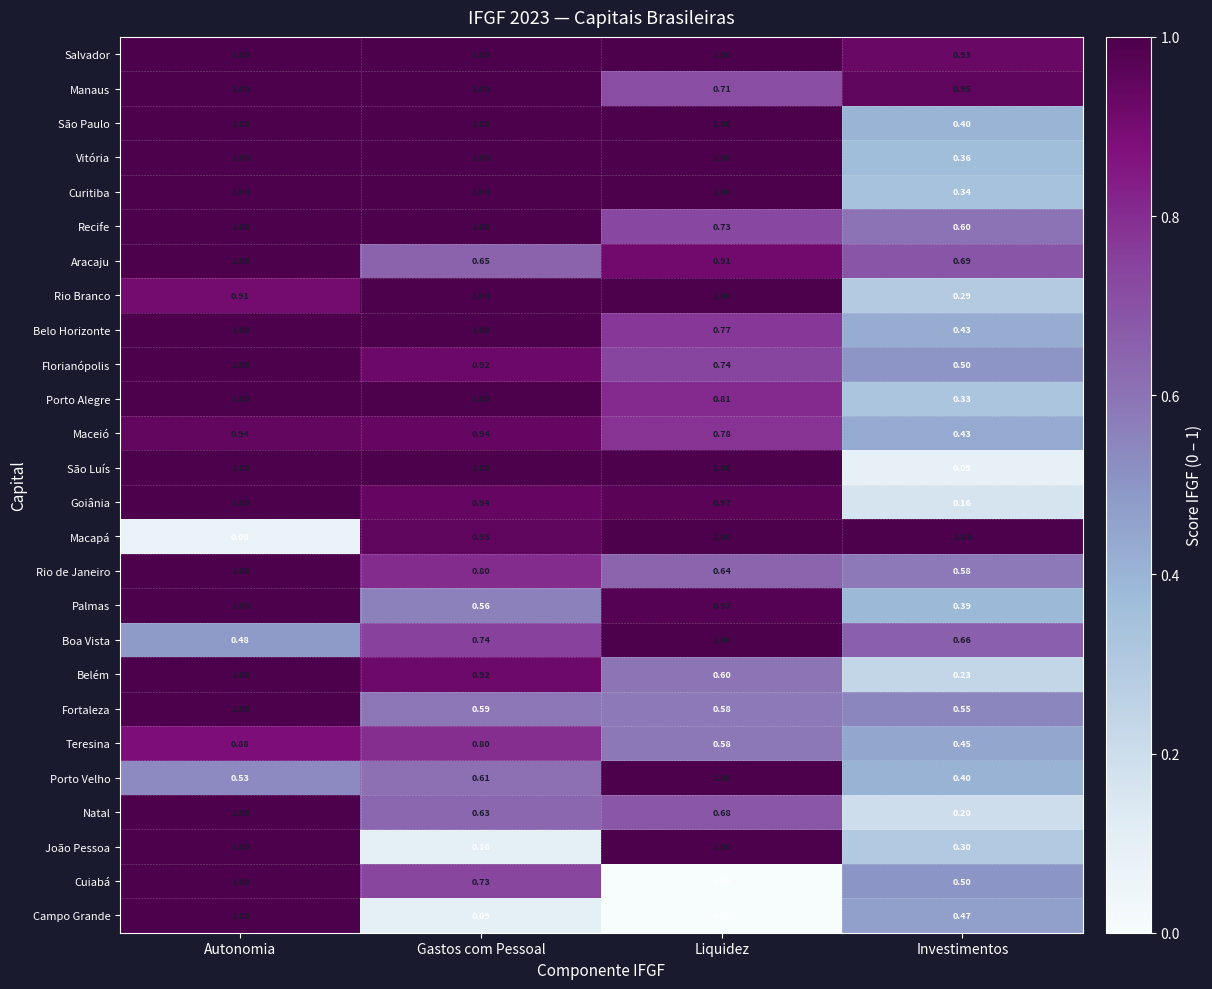

At which label is Belém closest to 0?

Investimentos